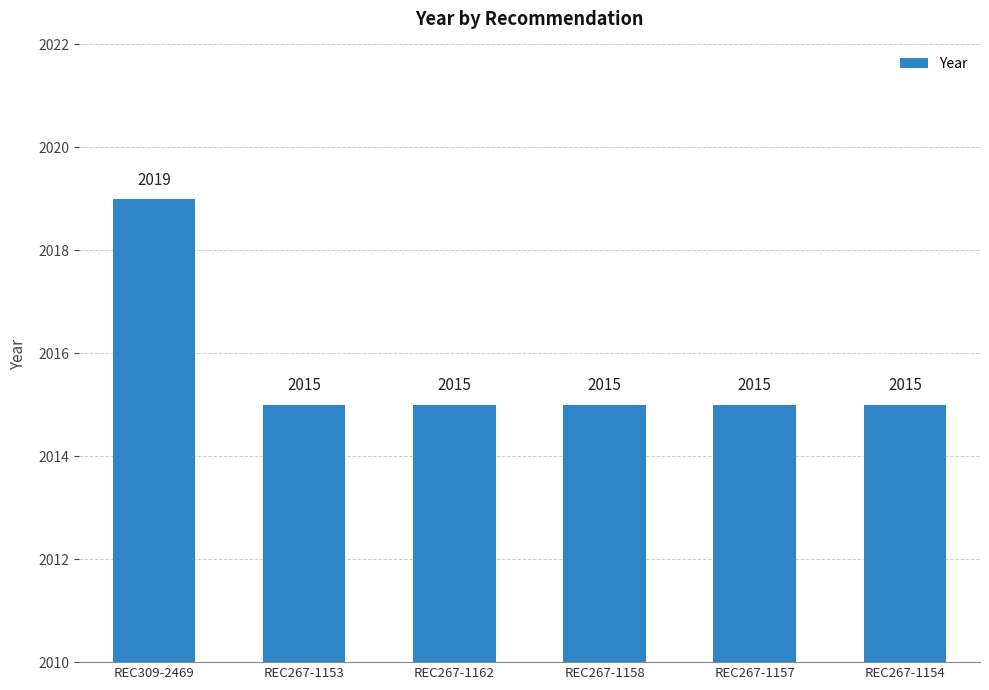

What is the sum of the values at REC267-1158 and REC309-2469?

4034